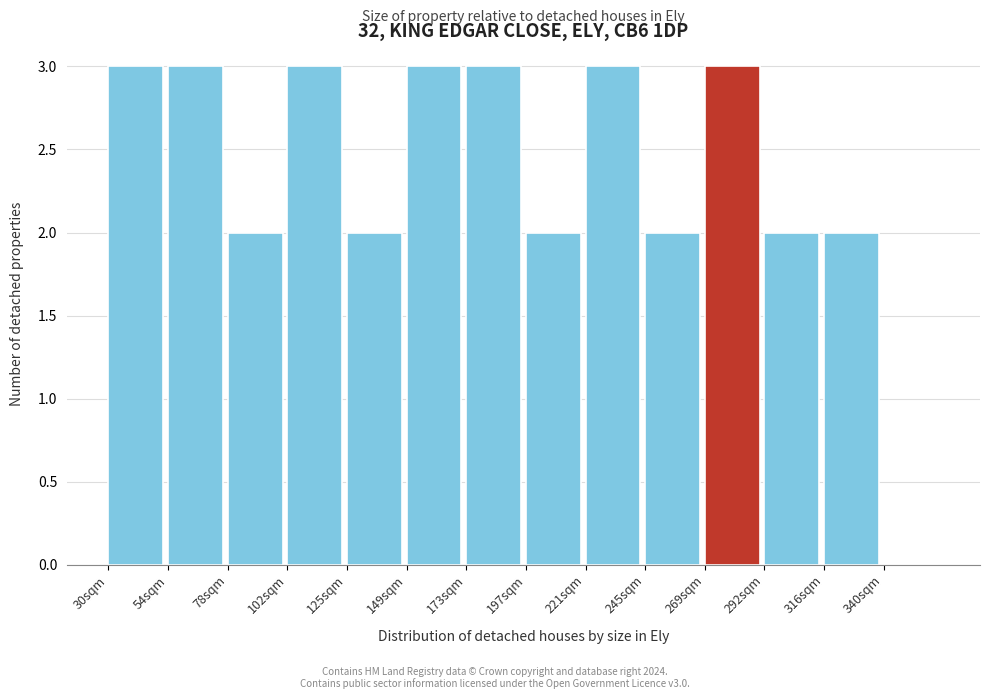

Reading right to left, list all the values displayed in this chart.

340sqm=0	316sqm=2	292sqm=2	269sqm=3	245sqm=2	221sqm=3	197sqm=2	173sqm=3	149sqm=3	125sqm=2	102sqm=3	78sqm=2	54sqm=3	30sqm=3